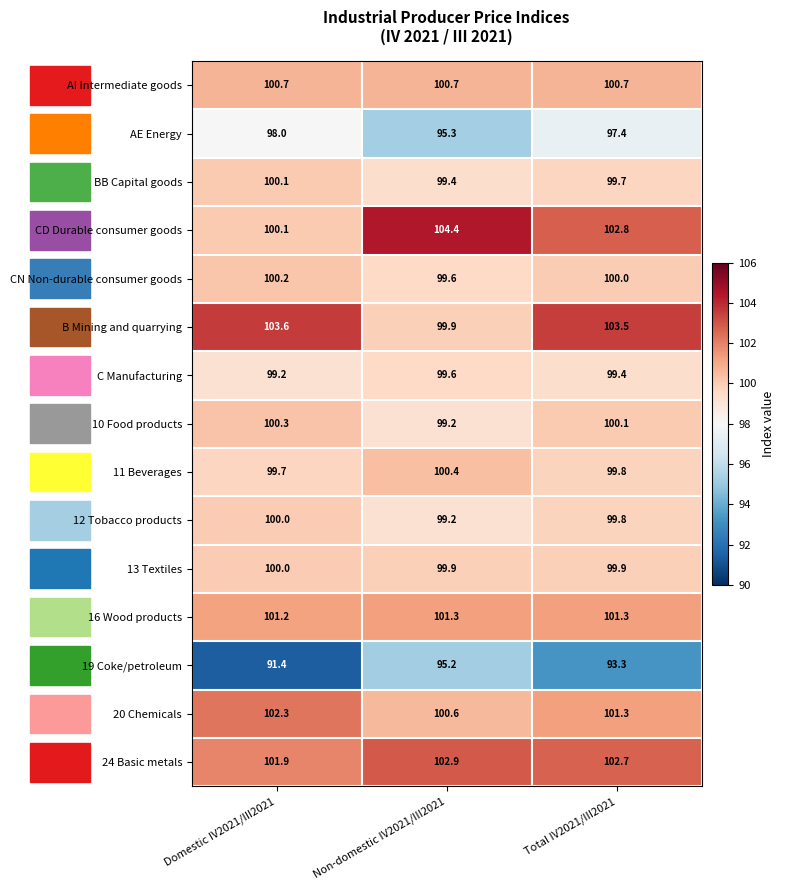

Count the number of categories in the chart.

3